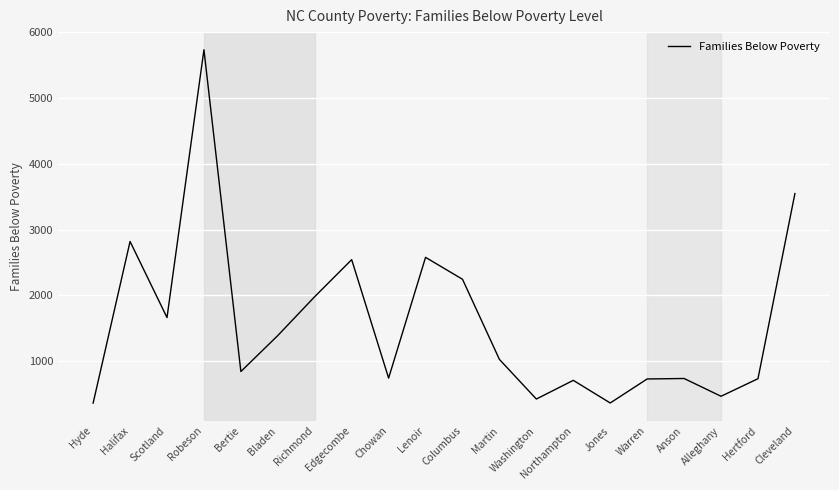

At which category does the data reach its first local peak?

Halifax